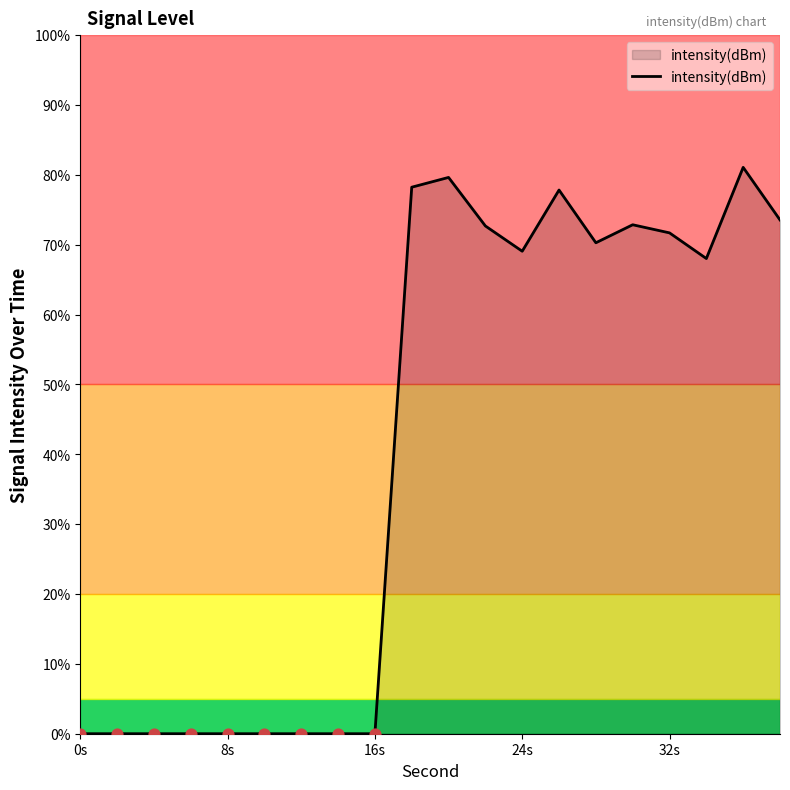

What is the difference between the maximum and minimum values?

81.1